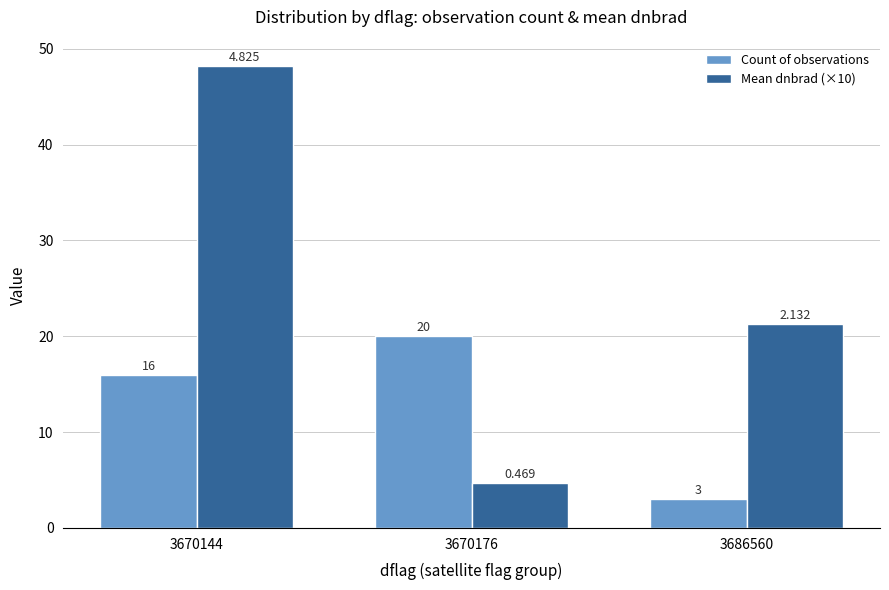

Reading right to left, extract all data points from this chart.

Count of observations: 3.0	20.0	16.0
Mean dnbrad (×10): 21.3	4.7	48.2